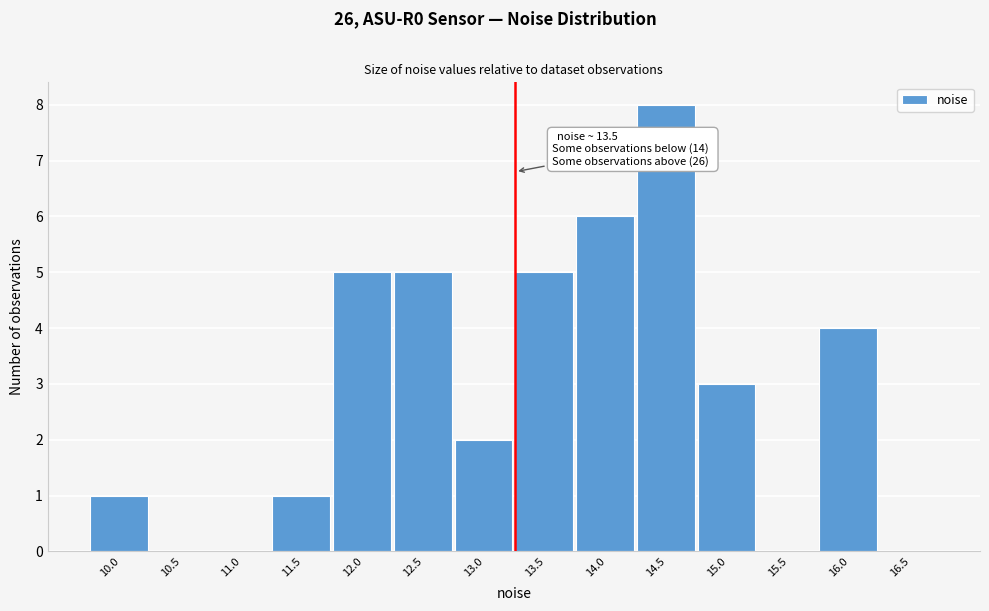

Reading left to right, extract all data points from this chart.

10.0=1	10.5=0	11.0=0	11.5=1	12.0=5	12.5=5	13.0=2	13.5=5	14.0=6	14.5=8	15.0=3	15.5=0	16.0=4	16.5=0